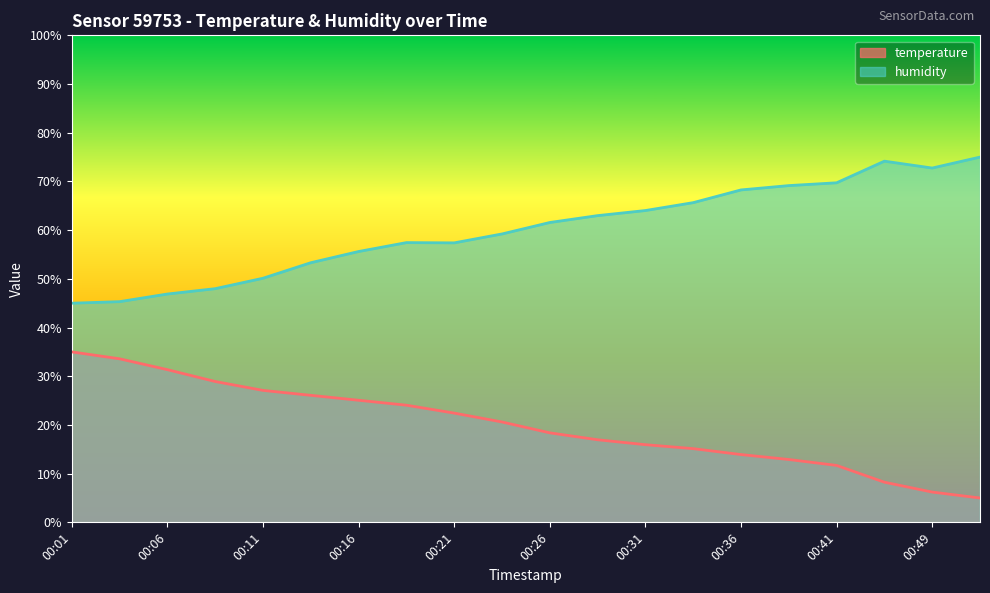

How many interior local peaks does the humidity series have?

2